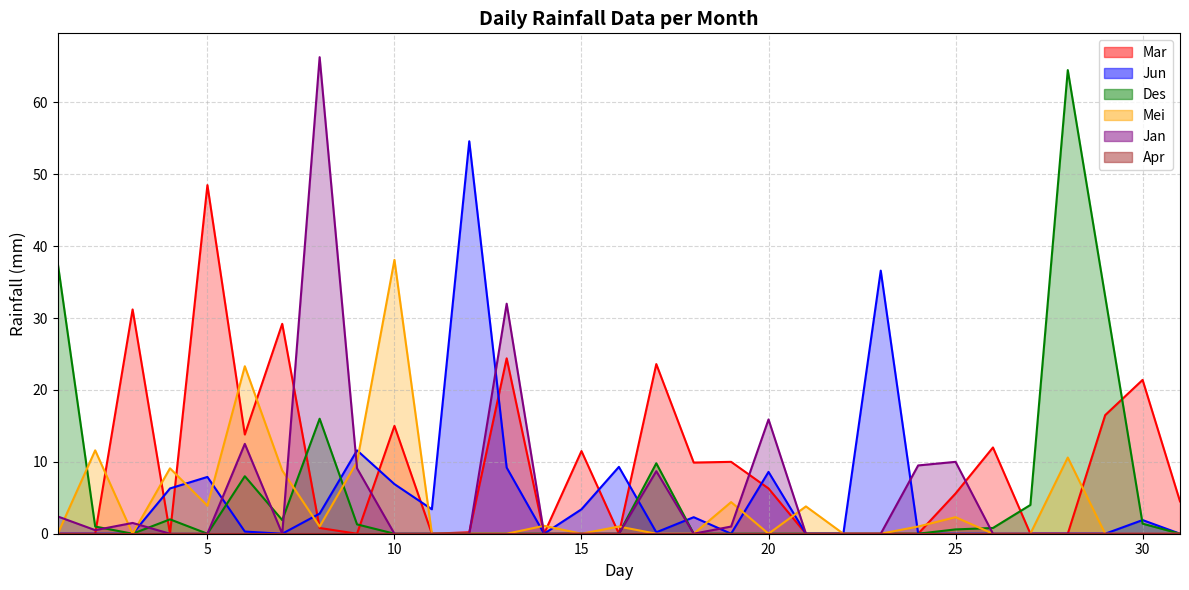

Which category has the highest value in the Jan series?

8